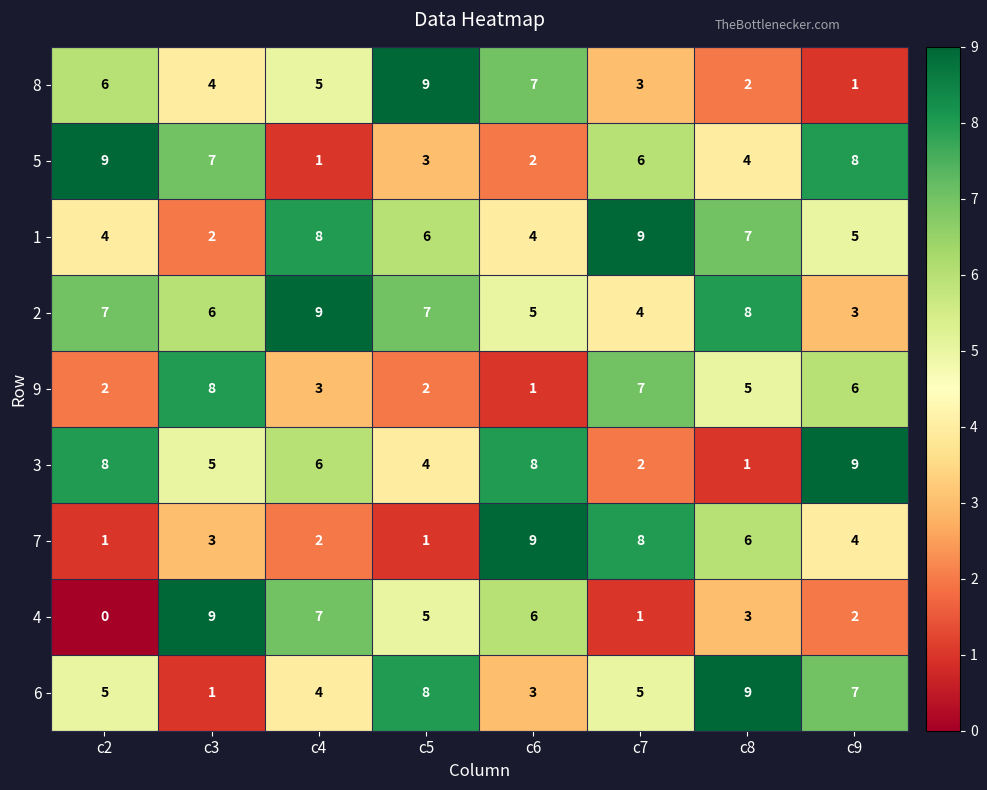

What is the spread (max minus min) of values at c8?

8